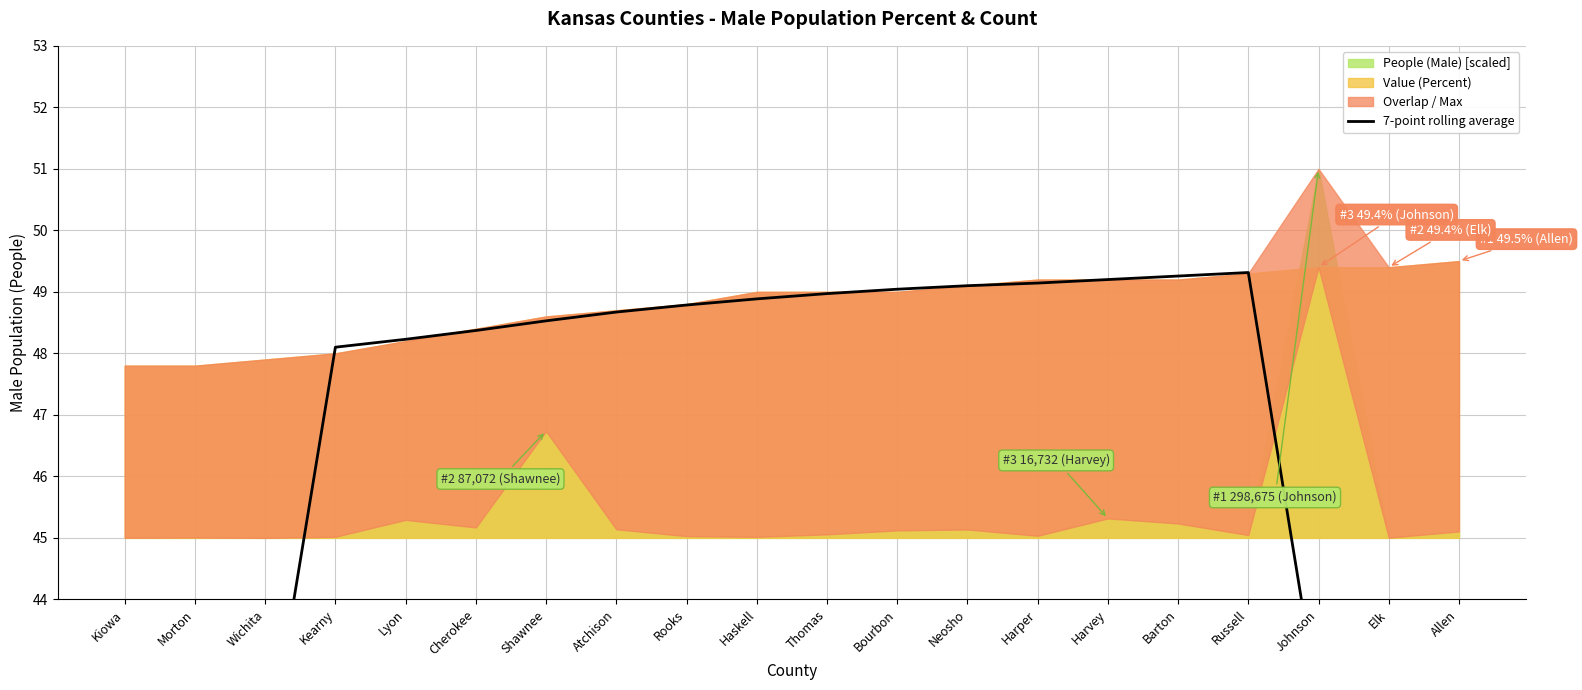

True or false: there are more than 2 points higher than both neighbors.

False